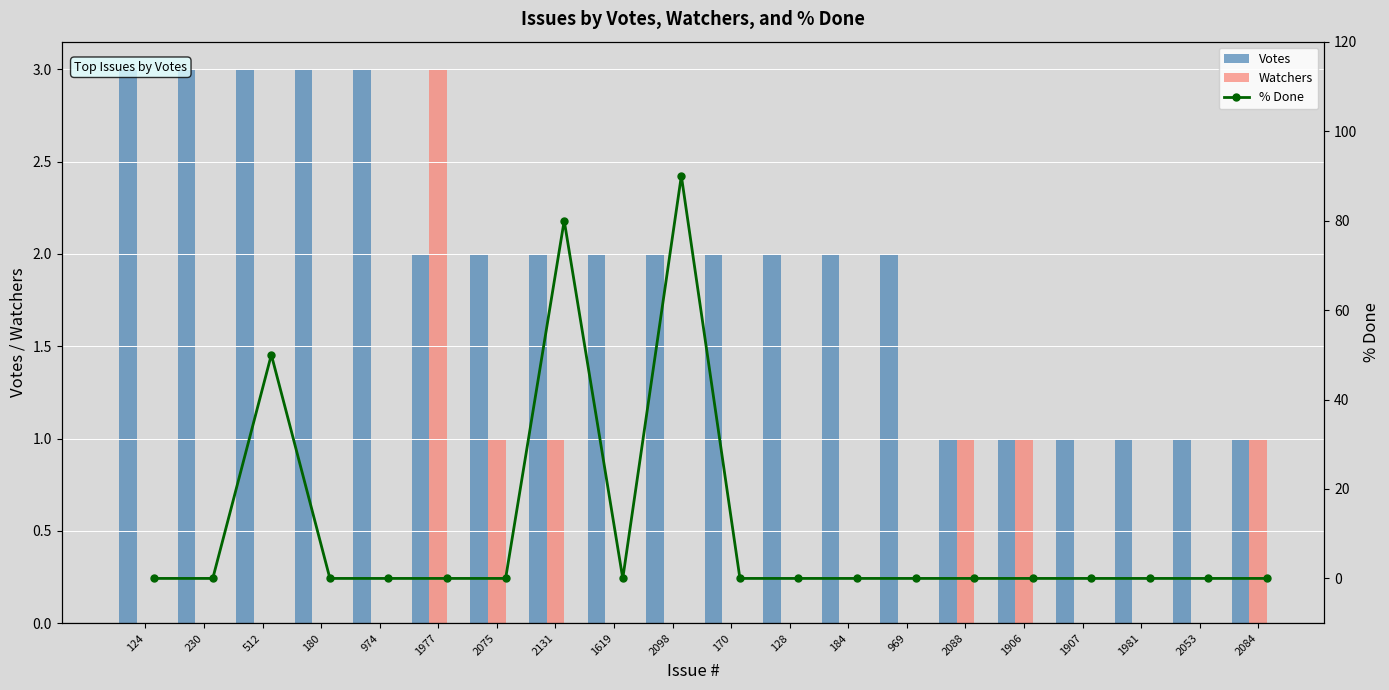

Which label corresponds to the smallest value in the chart?

124